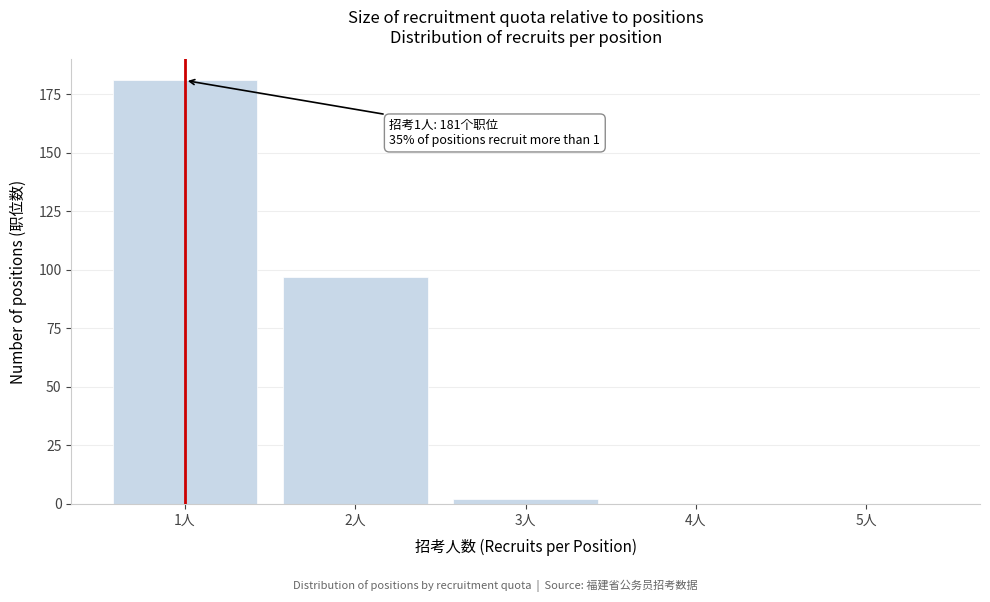

Reading right to left, list all the values displayed in this chart.

5人=0	4人=0	3人=2	2人=97	1人=181